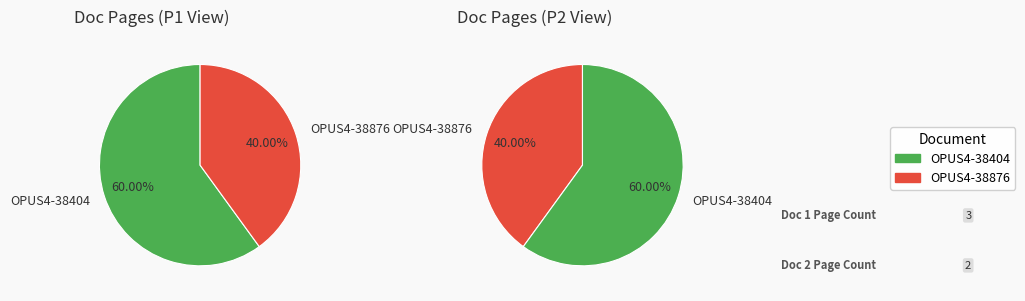

Which category has the smallest portion of the pie?

OPUS4-38876